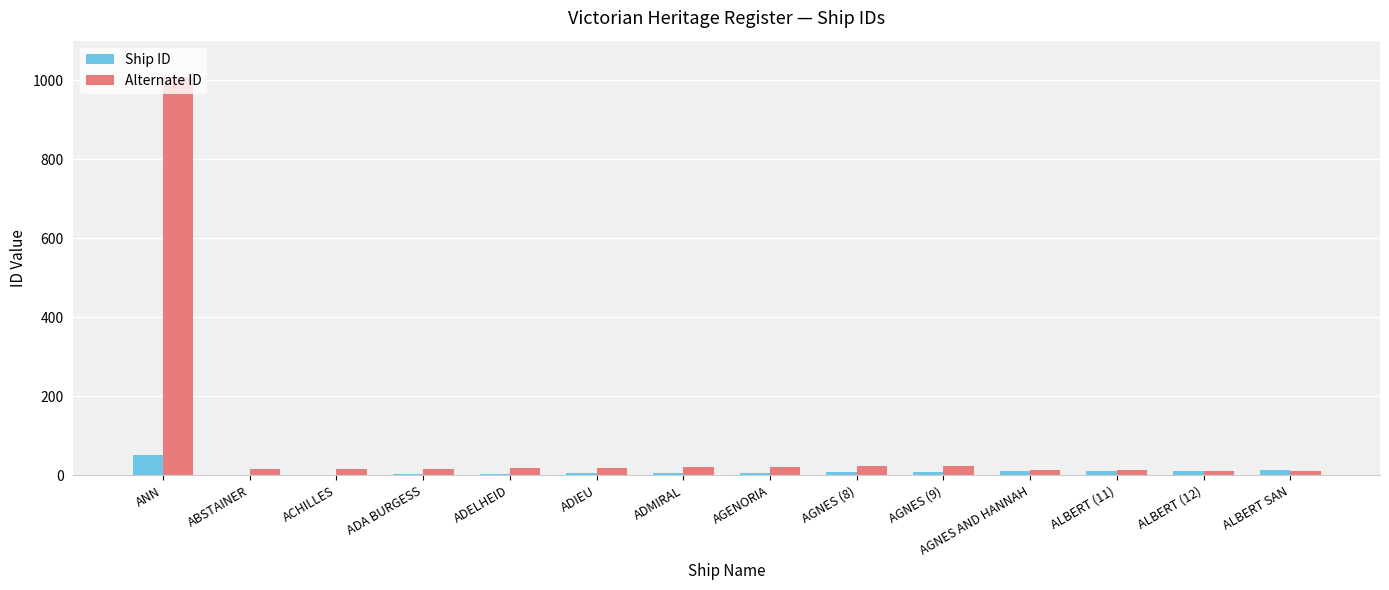

What is the maximum value for Alternate ID?

1009